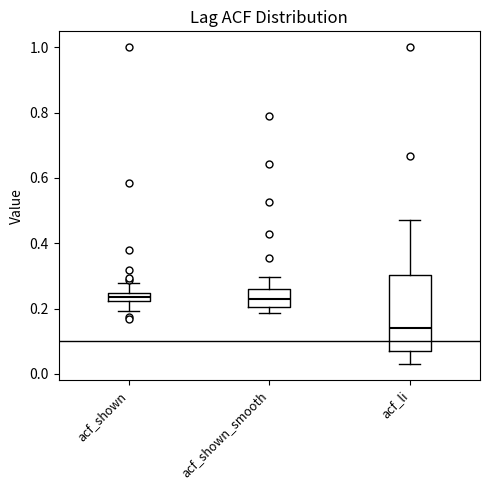

Where is the upper edge of the box for acf_shown on the y-axis? The values are not printed on the chart, so give them approximately, as read against the axis.

0.24